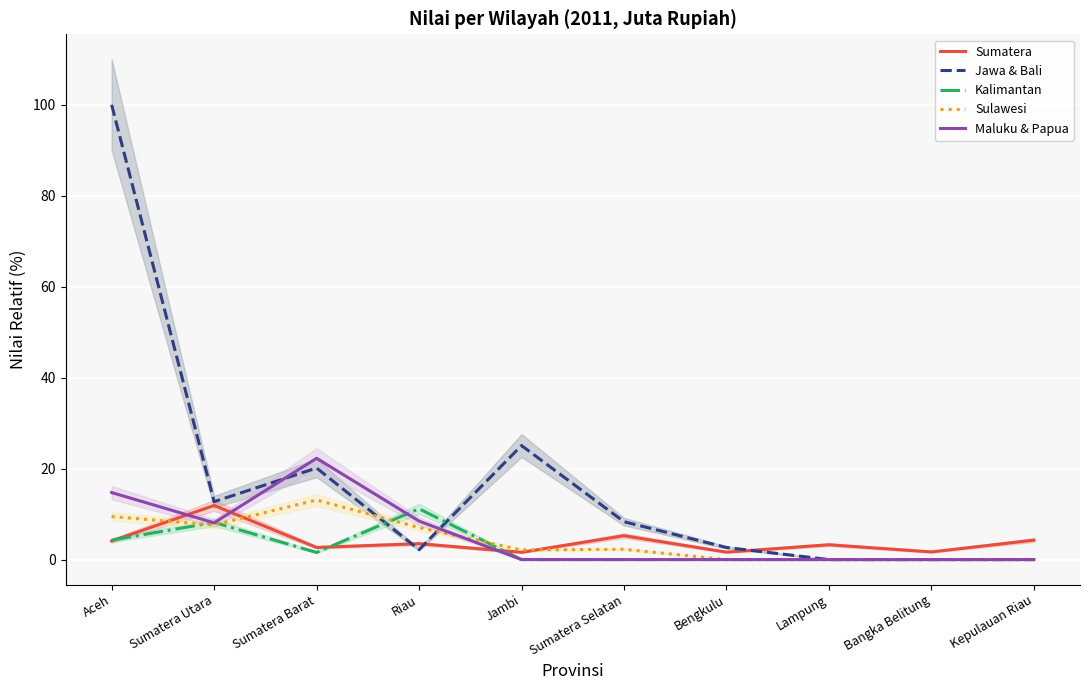

True or false: Jawa & Bali and Maluku & Papua cross at least once.

True